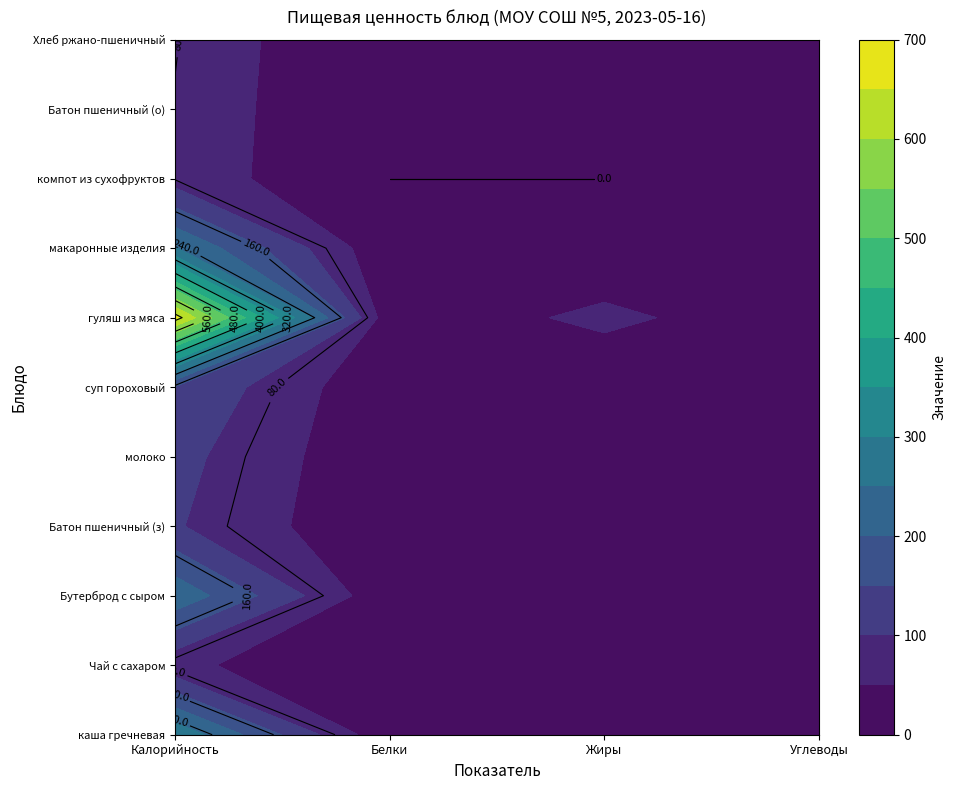

What is the difference between the second highest and second lowest values in the Чай с сахаром series?

14.9